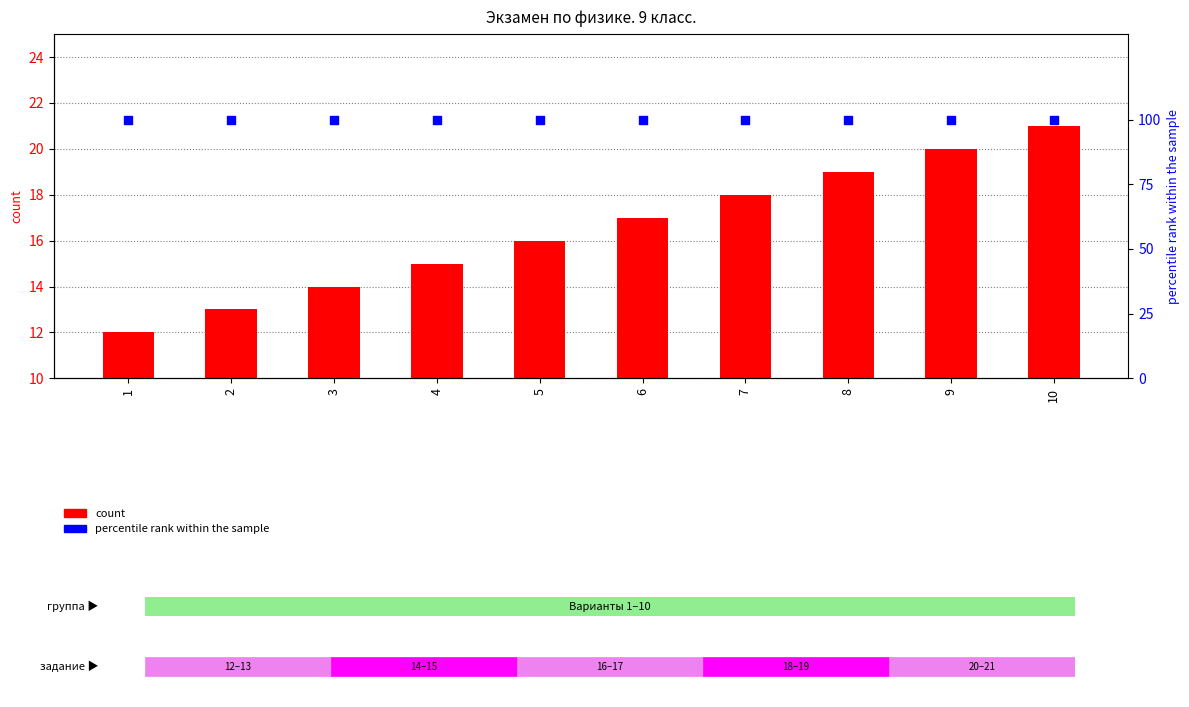

Which series reaches the maximum Y coordinate?

percentile rank within the sample